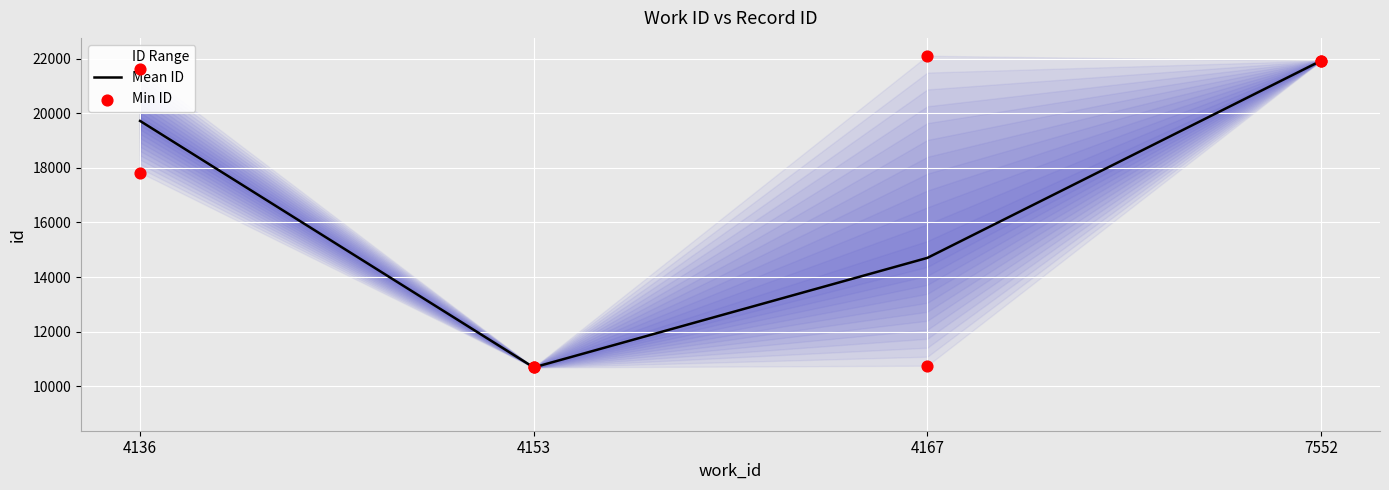

Which series has the largest Y range (max minus min)?

Mean ID